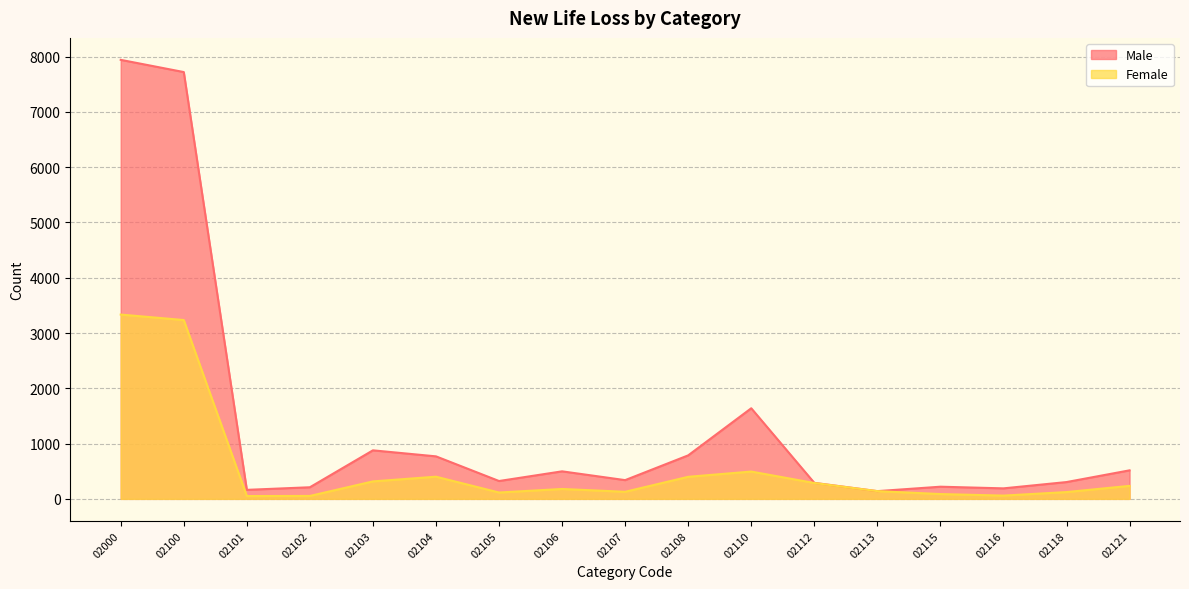

The Male series shows 140 at 02113. True or false?

True